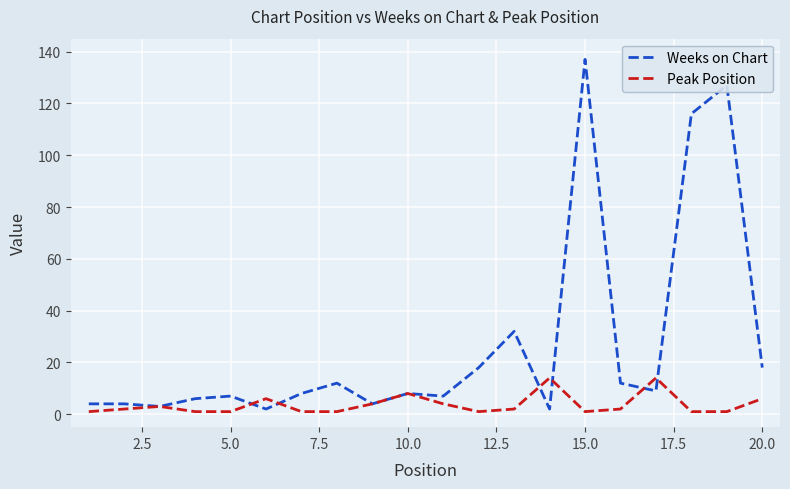

Which series has the largest range (max minus min)?

Weeks on Chart